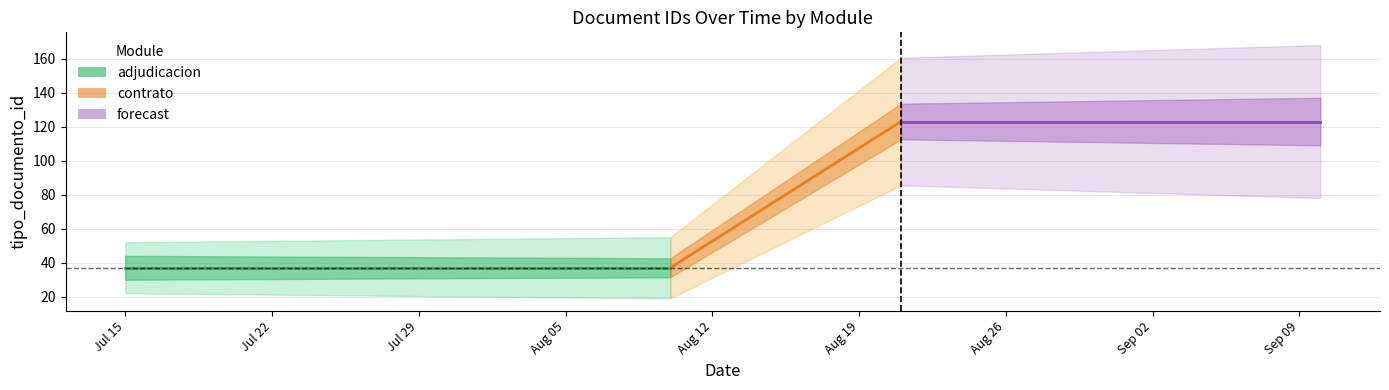

What are all the series names shown in the legend?

adjudicacion, contrato, forecast